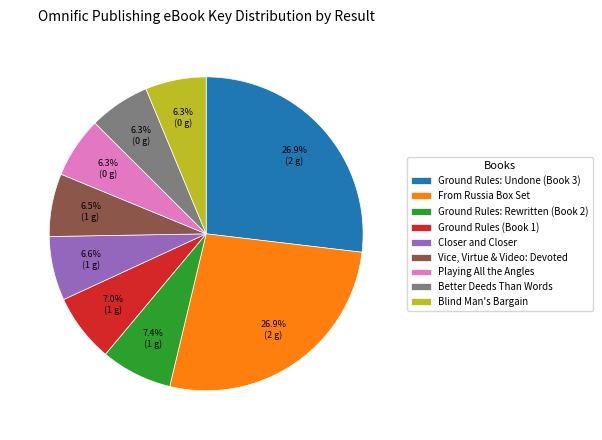

To the nearest percent, what is the average slice percentage?

11%